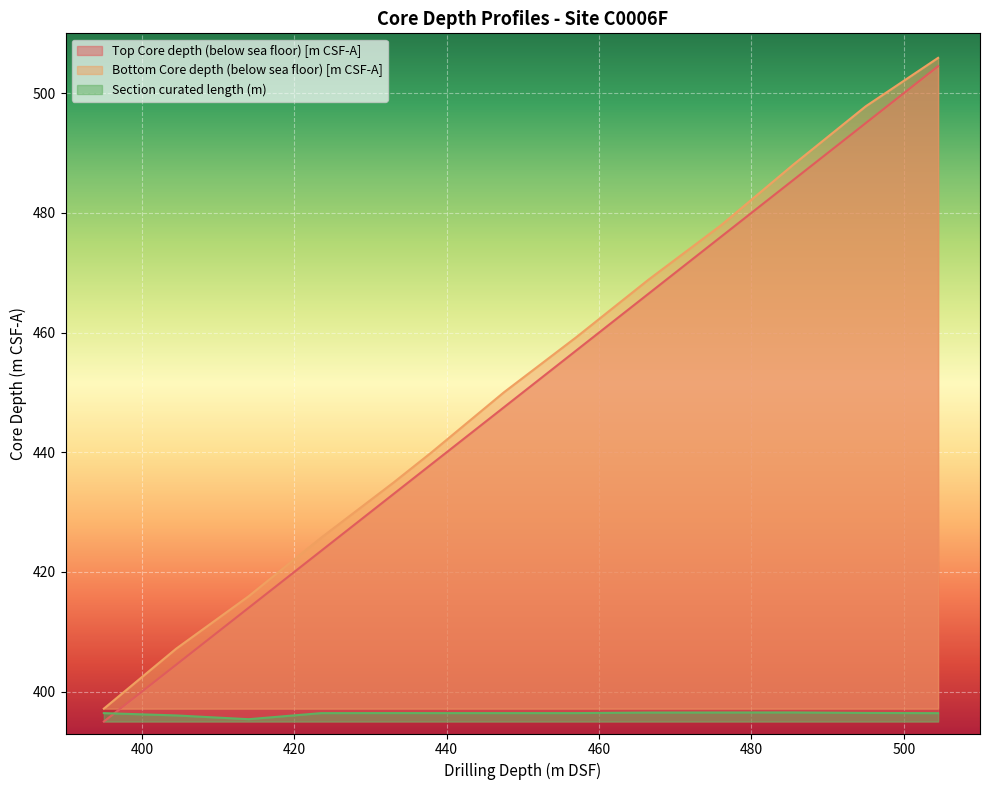

Where is the first local maximum for Section curated length (m)?

5R